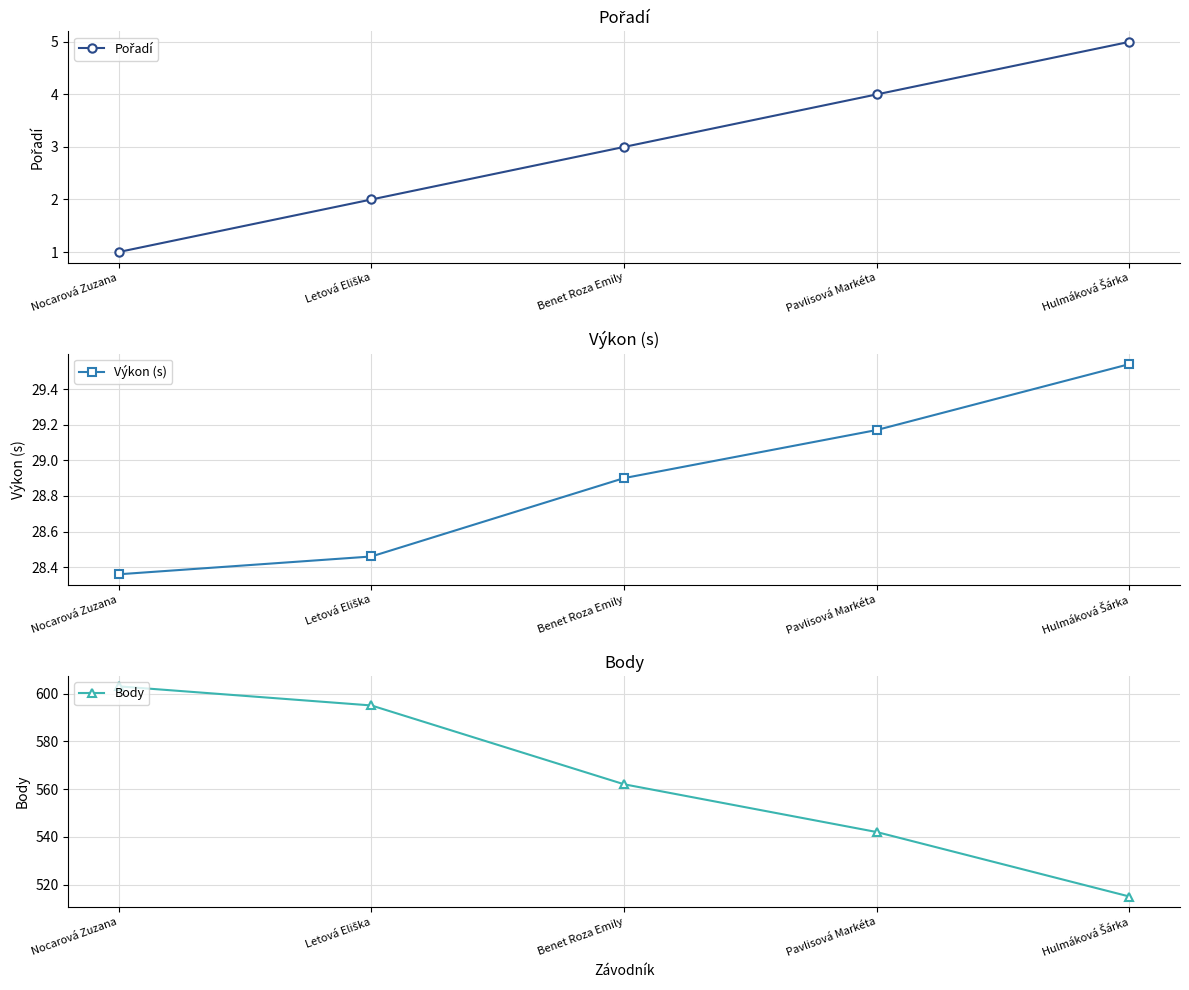

What is the minimum value shown in the chart?

1.0